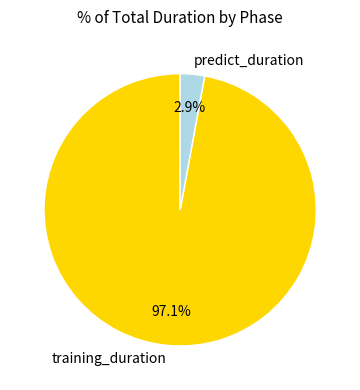

What percentage is the predict_duration slice, to the nearest percent?

3%